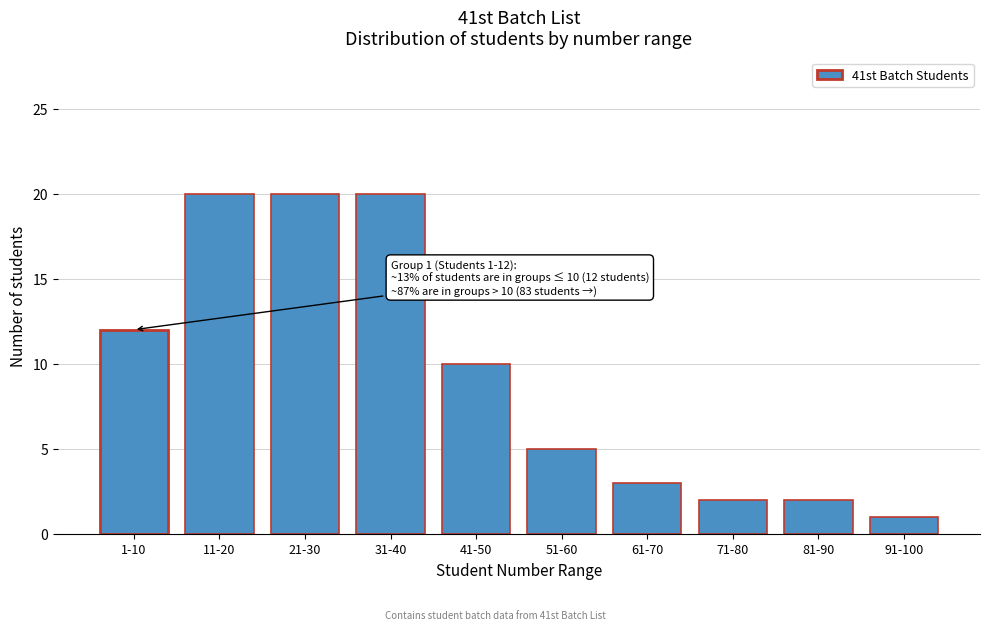

Reading left to right, extract all data points from this chart.

1-10=12	11-20=20	21-30=20	31-40=20	41-50=10	51-60=5	61-70=3	71-80=2	81-90=2	91-100=1